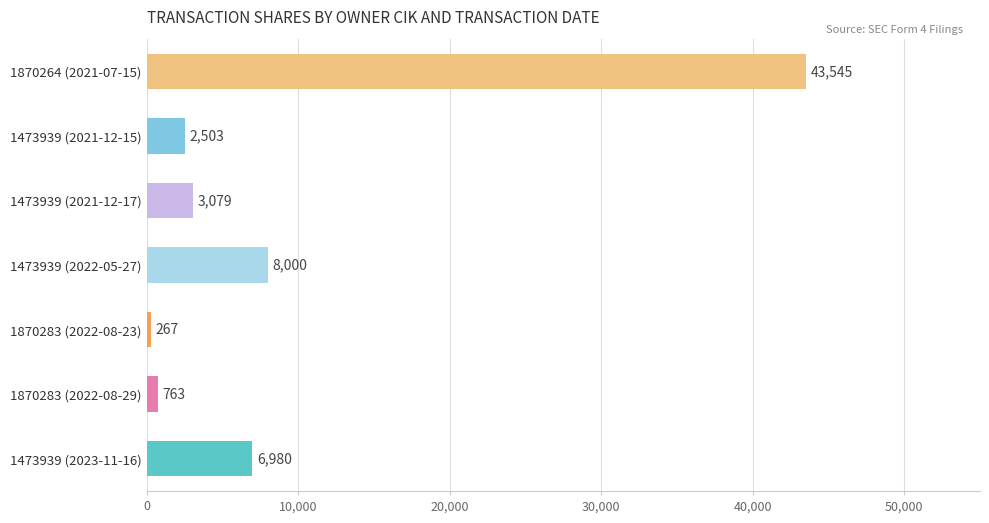

The chart shows a value of 4330 at 1473939 (2021-12-15). True or false?

False